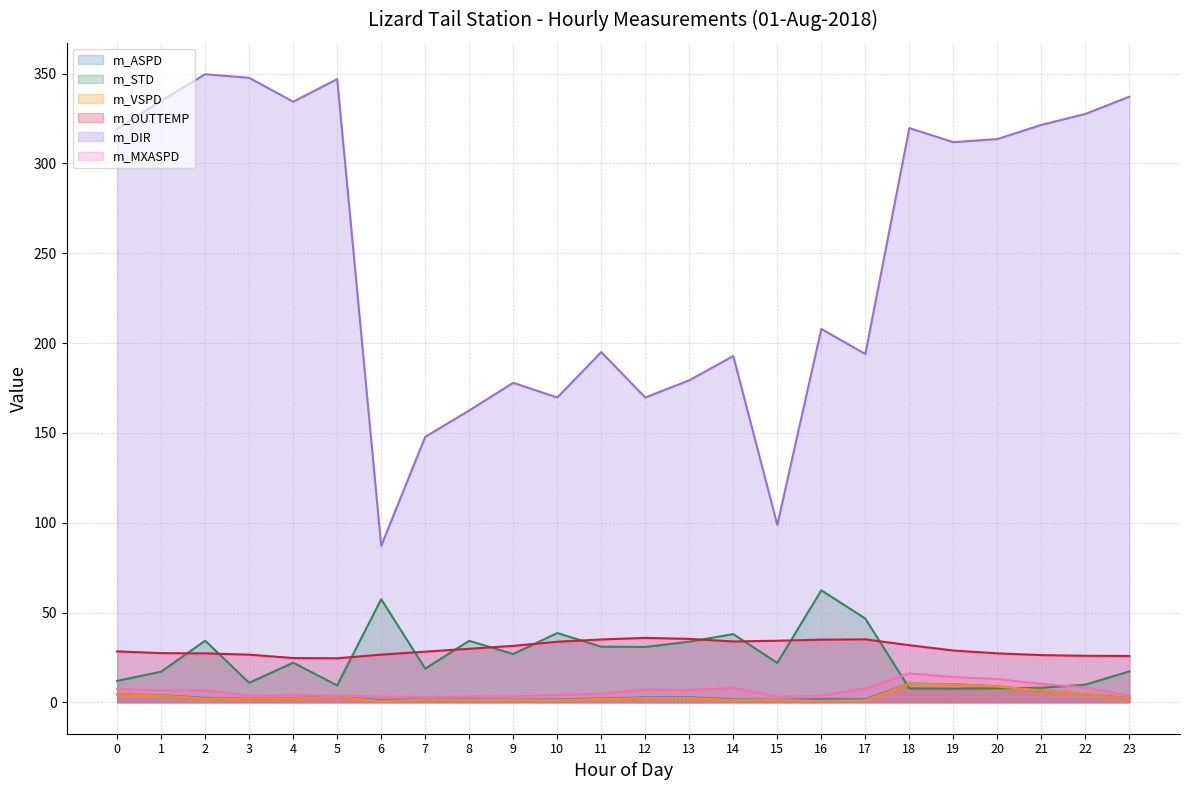

The m_STD (line) series shows 29.4 at 17. True or false?

False